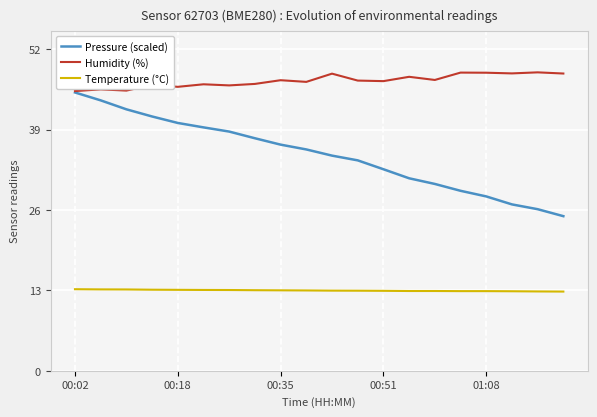

What is the minimum value shown in the chart?

12.8